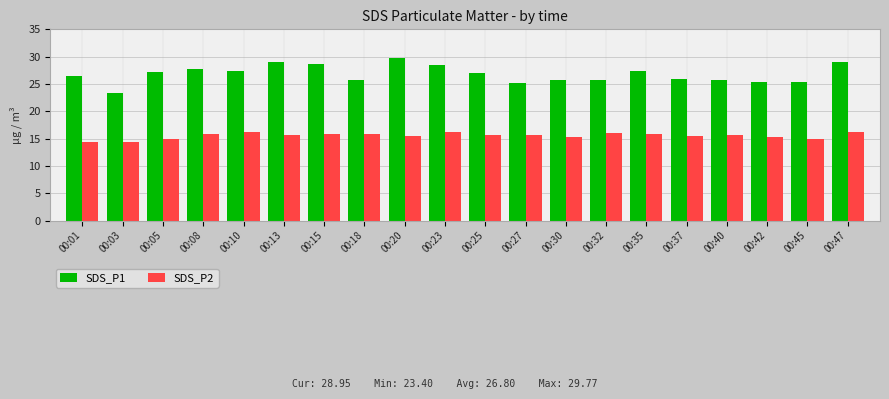

The SDS_P2 series shows 15.5 at 00:37. True or false?

True